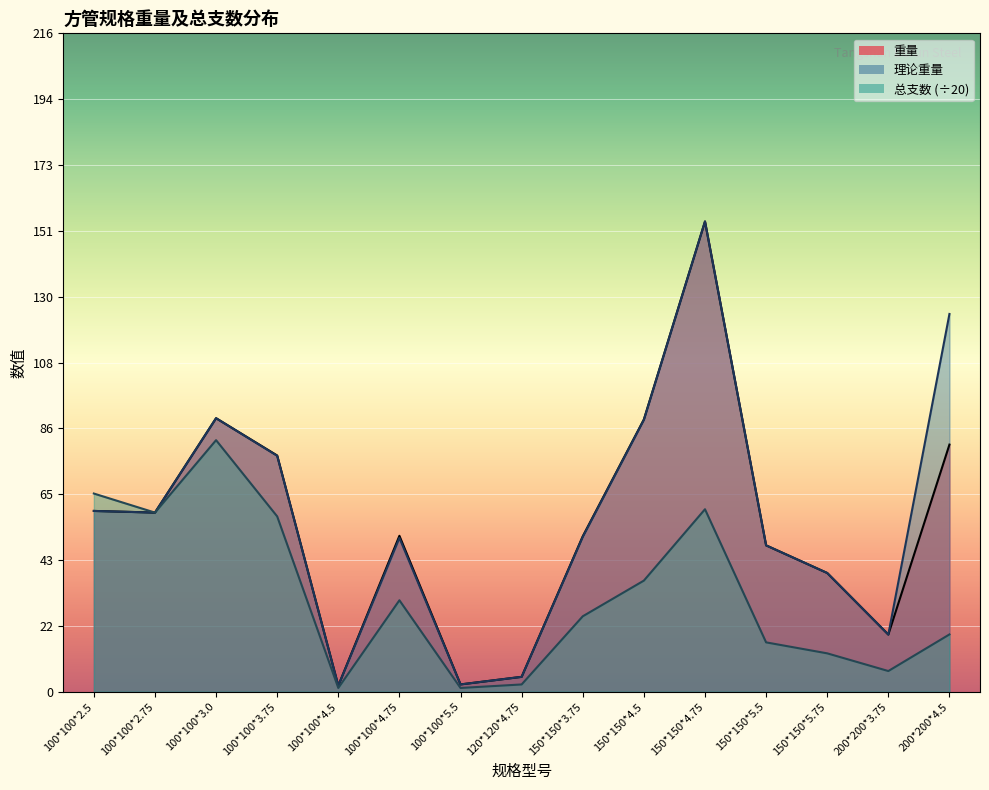

Reading left to right, what are all the values shown in this chart?

重量: 100*100*2.5=59.3	100*100*2.75=58.8	100*100*3.0=89.7	100*100*3.75=77.5	100*100*4.5=2.0	100*100*4.75=51.1	100*100*5.5=2.4	120*120*4.75=4.9	150*150*3.75=51.0	150*150*4.5=89.3	150*150*4.75=154.2	150*150*5.5=48.0	150*150*5.75=38.9	200*200*3.75=18.8	200*200*4.5=81.0
理论重量: 100*100*2.5=59.3	100*100*2.75=58.8	100*100*3.0=89.7	100*100*3.75=77.4	100*100*4.5=2.0	100*100*4.75=50.4	100*100*5.5=2.4	120*120*4.75=4.9	150*150*3.75=50.8	150*150*4.5=89.2	150*150*4.75=154.2	150*150*5.5=48.0	150*150*5.75=38.9	200*200*3.75=18.8	200*200*4.5=123.9
总支数: 100*100*2.5=65.0	100*100*2.75=58.8	100*100*3.0=82.5	100*100*3.75=57.5	100*100*4.5=1.2	100*100*4.75=30.0	100*100*5.5=1.2	120*120*4.75=2.4	150*150*3.75=24.8	150*150*4.5=36.5	150*150*4.75=59.9	150*150*5.5=16.2	150*150*5.75=12.6	200*200*3.75=6.8	200*200*4.5=18.8